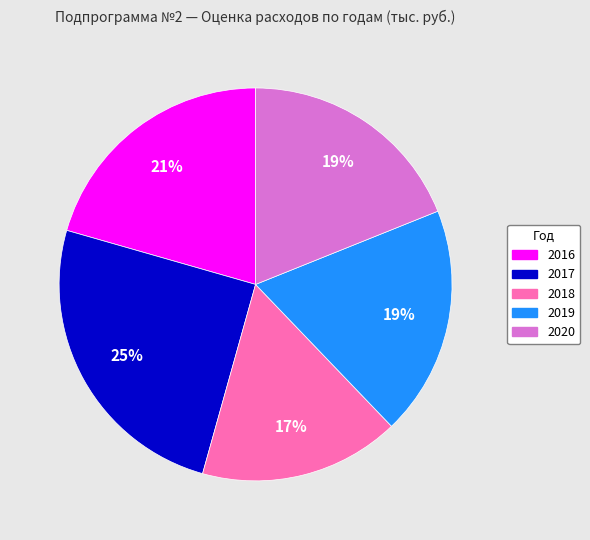

What is the smallest slice in the pie chart?

2018